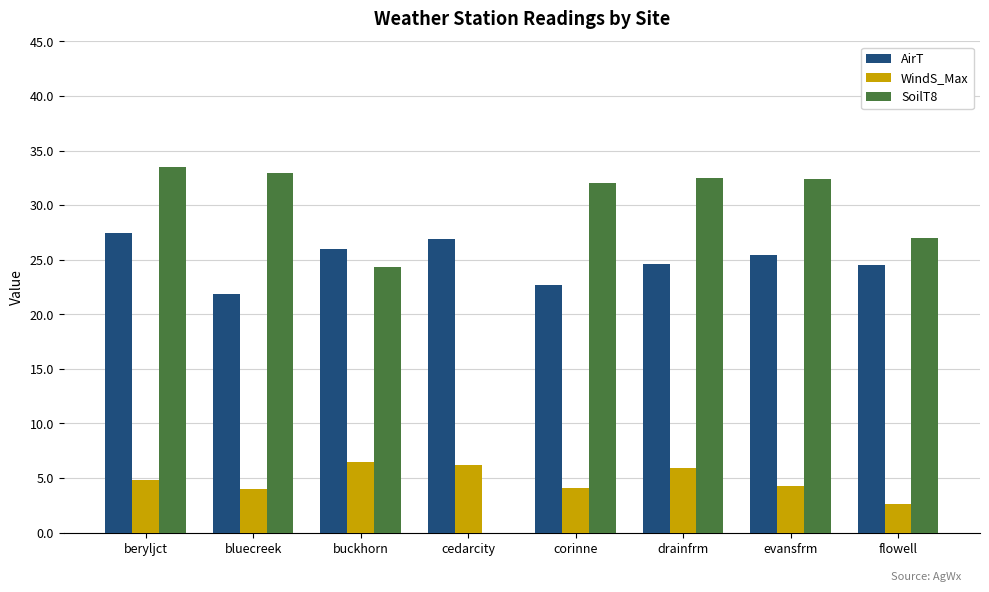

Is it true that WindS_Max equals 9.8 at cedarcity?

False